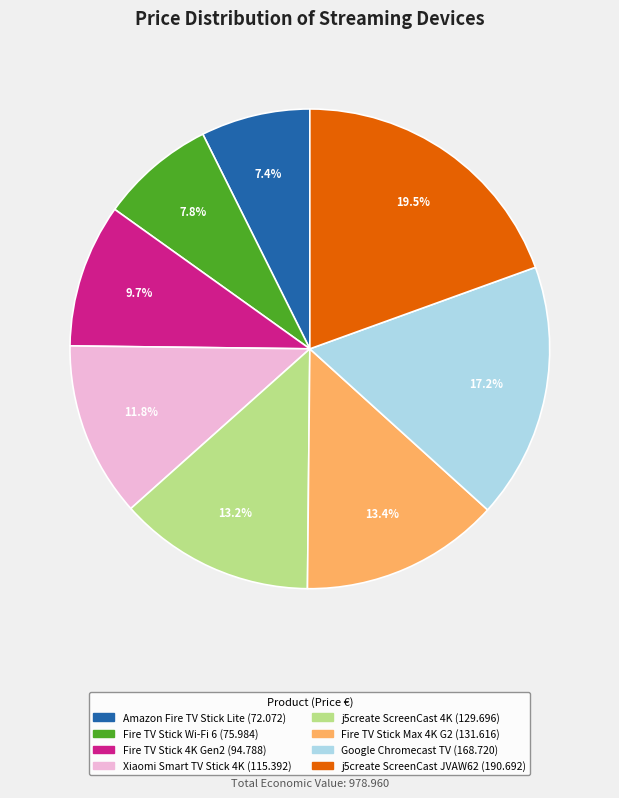

Which category has the biggest portion of the pie?

j5create ScreenCast JVAW62